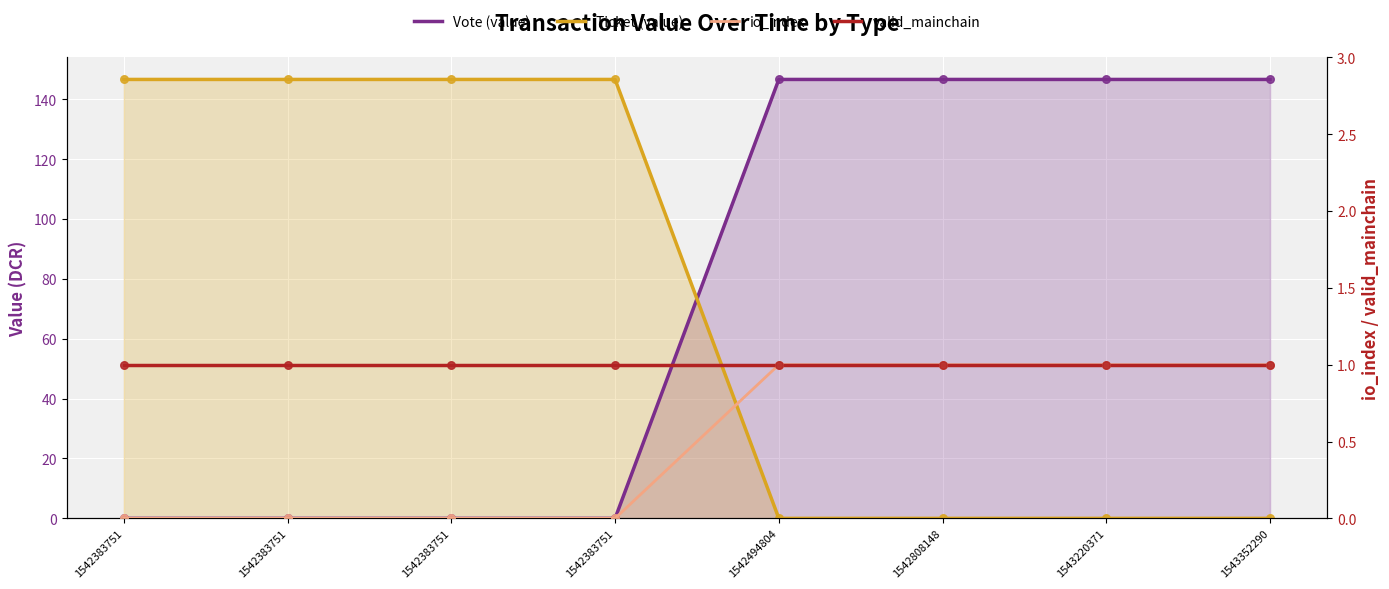

At which category is the sum across all series the highest?

1542494804